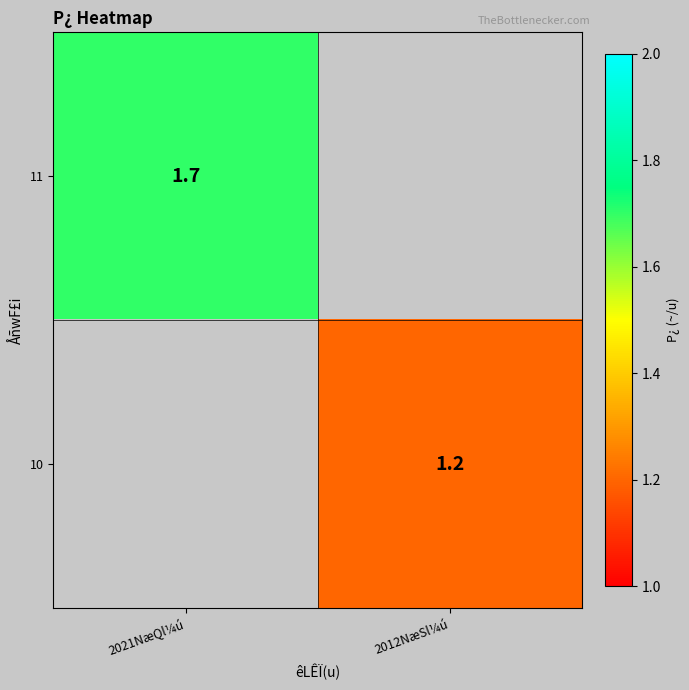

Between 2012NæSl¼ú and 2021NæQl¼ú, which is larger?

2021NæQl¼ú